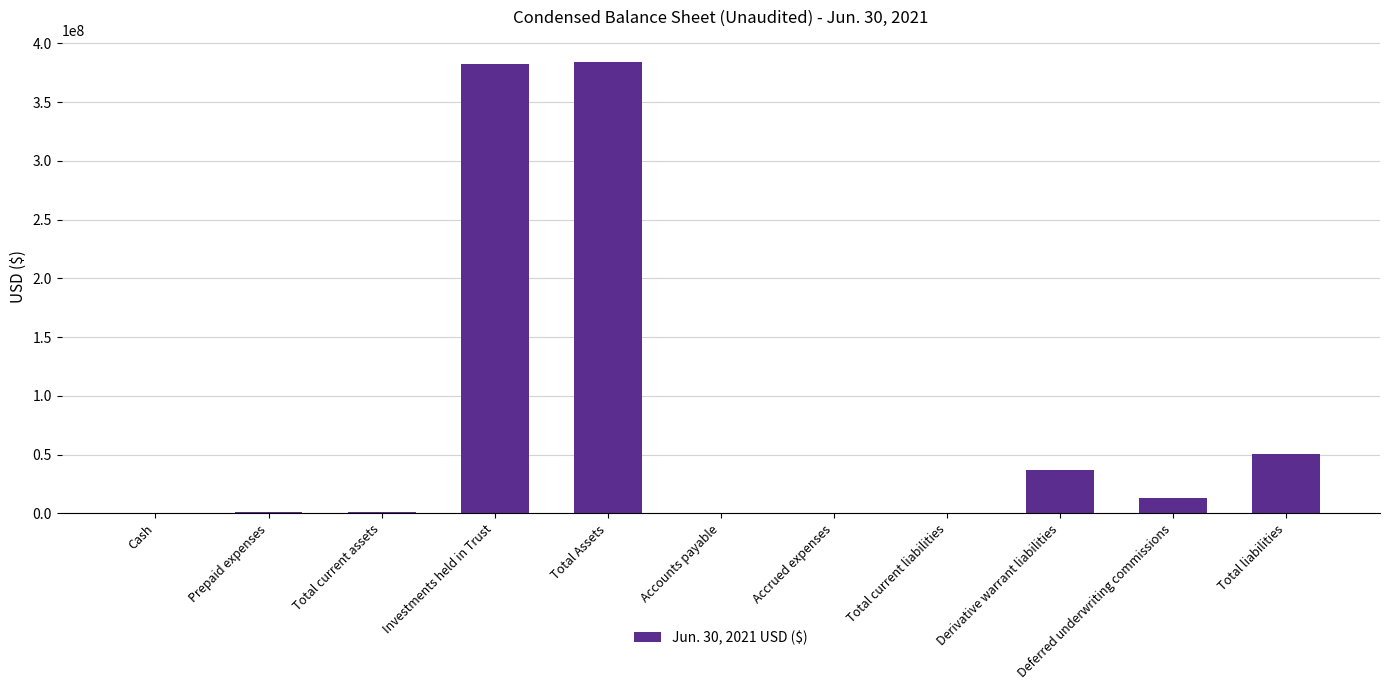

Count the number of data series in this chart.

1